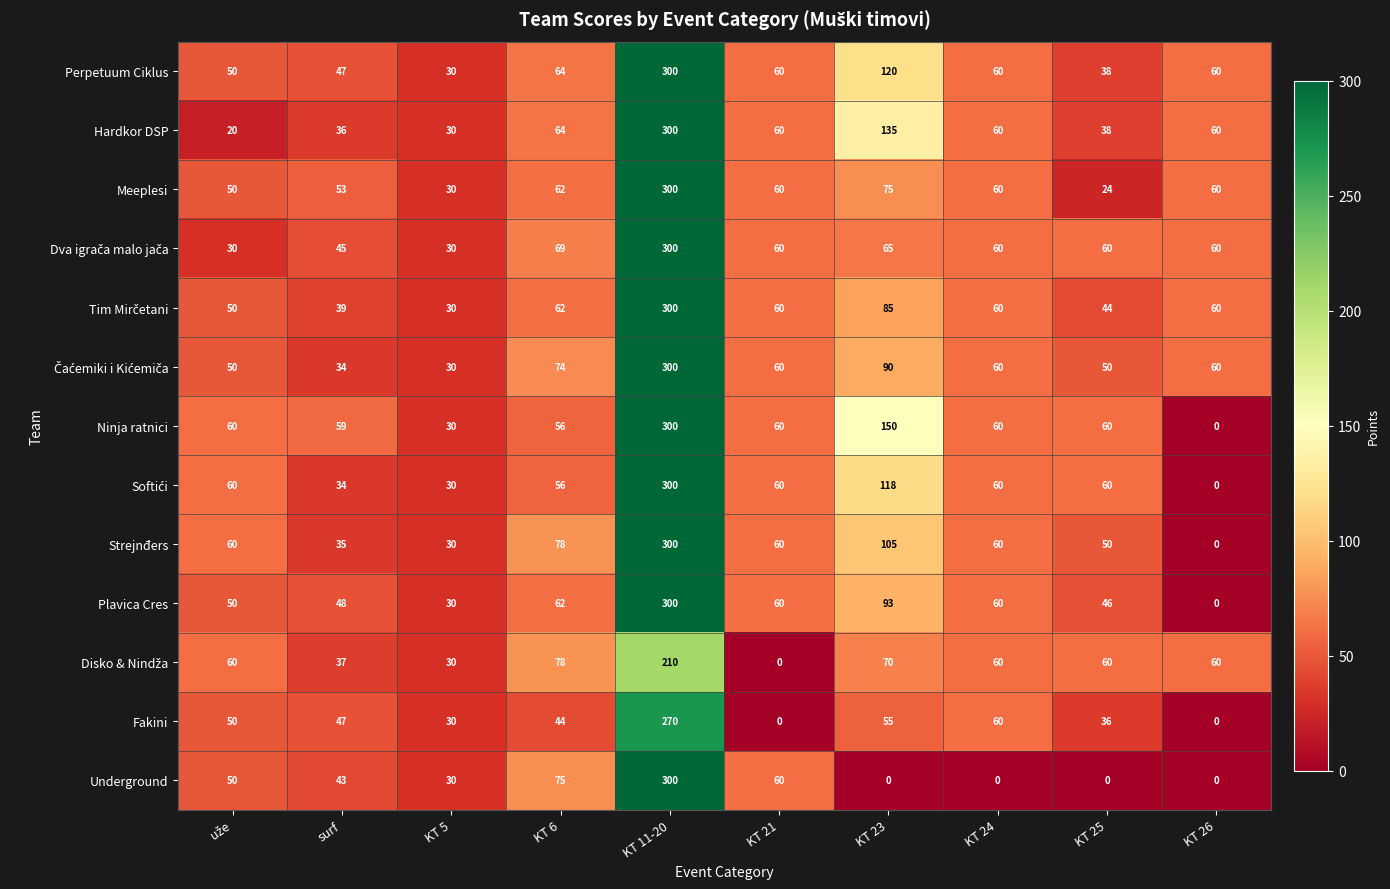

Between KT 23 and KT 26, which series saw the biggest shift?

Ninja ratnici